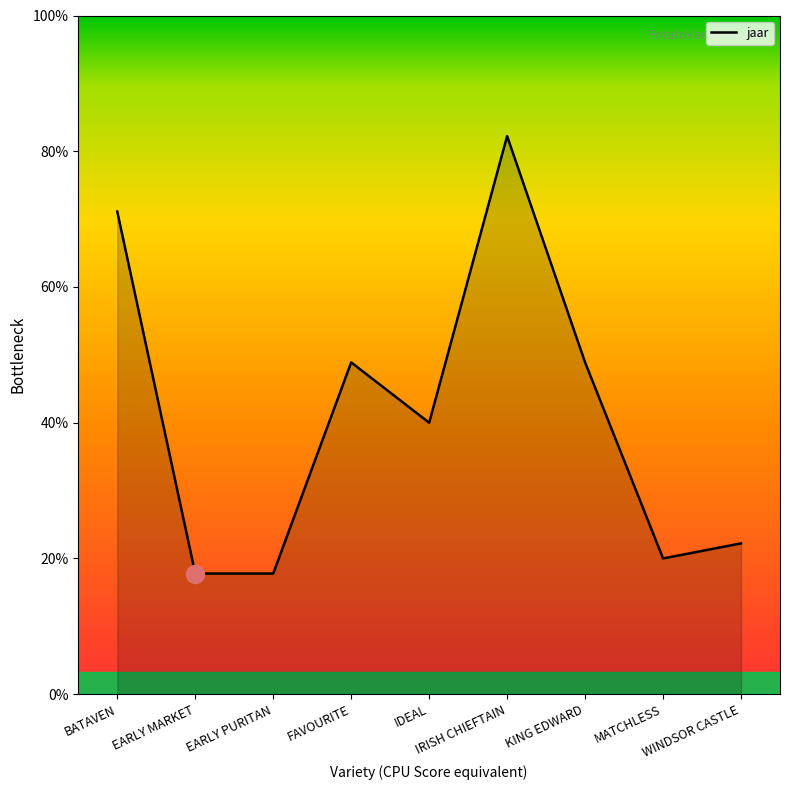

Does the chart have visible grid lines?

No